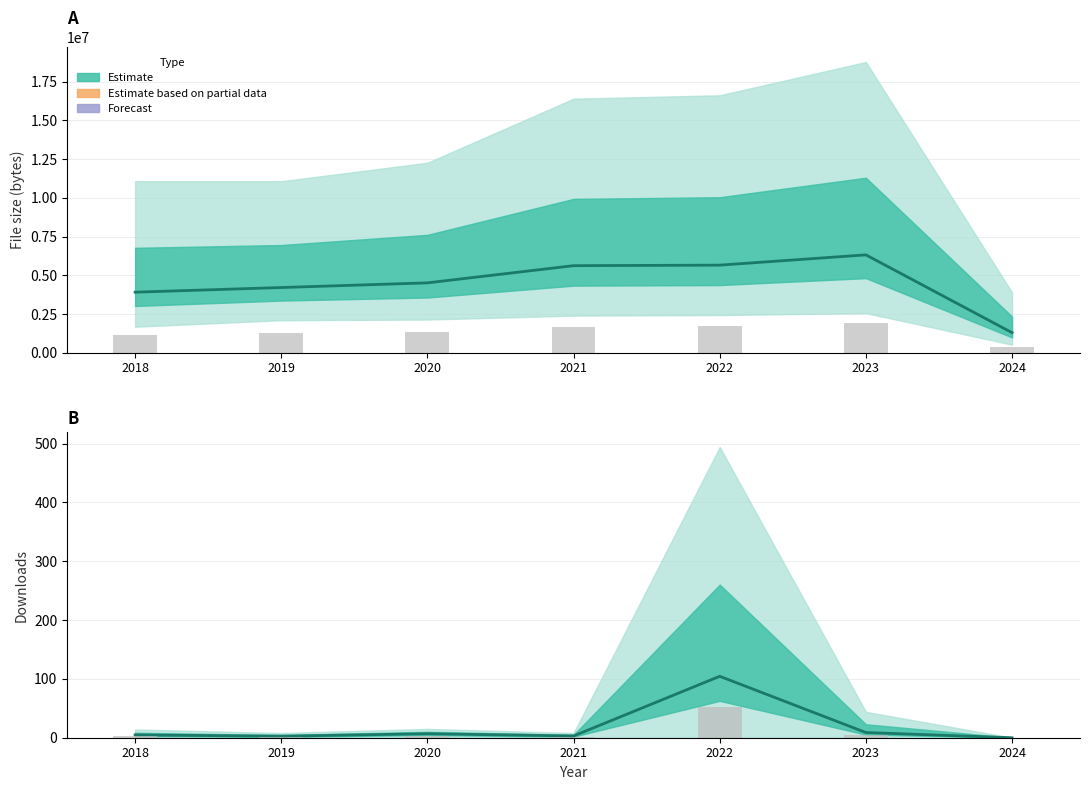

How many values in downloads mean are above zero?

6